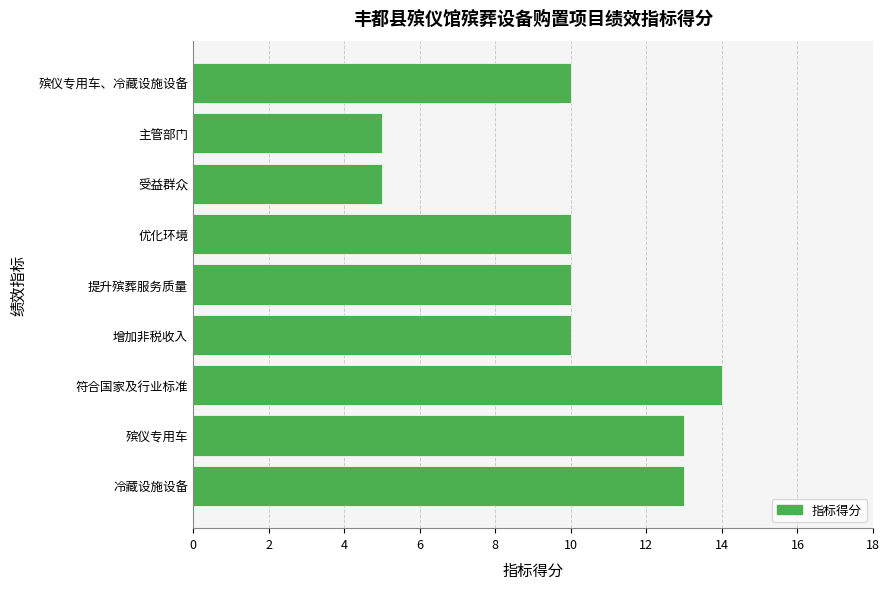

The chart shows a value of 3 at 主管部门. True or false?

False